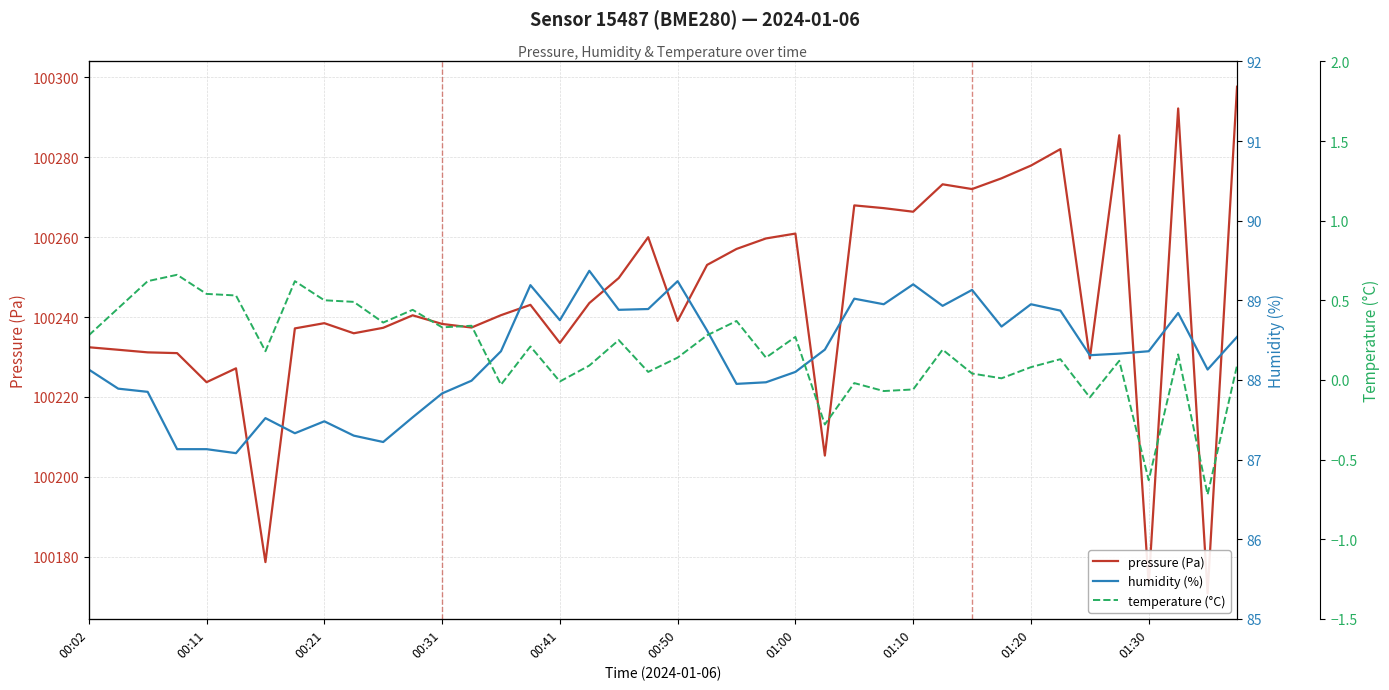

What is the minimum value shown in the chart?

-0.7